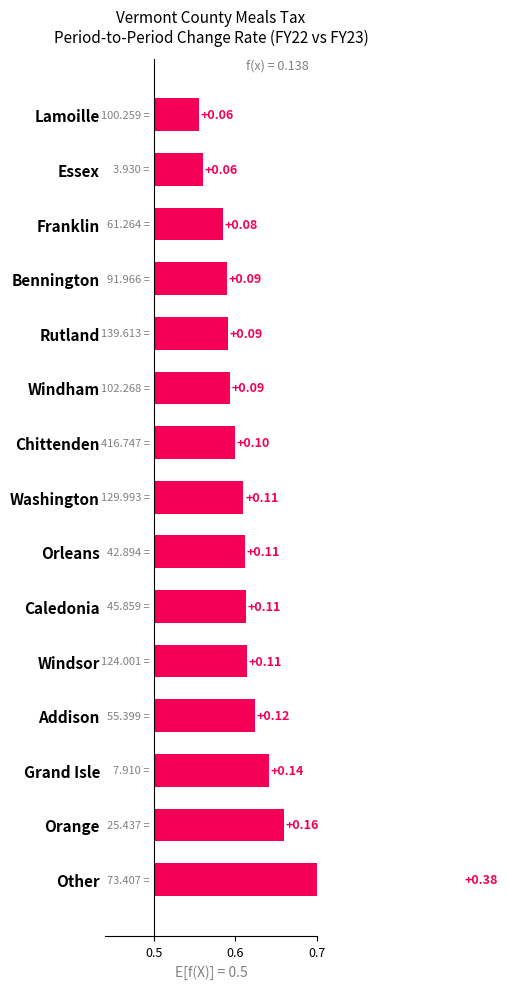

How many bars are there in total?

15